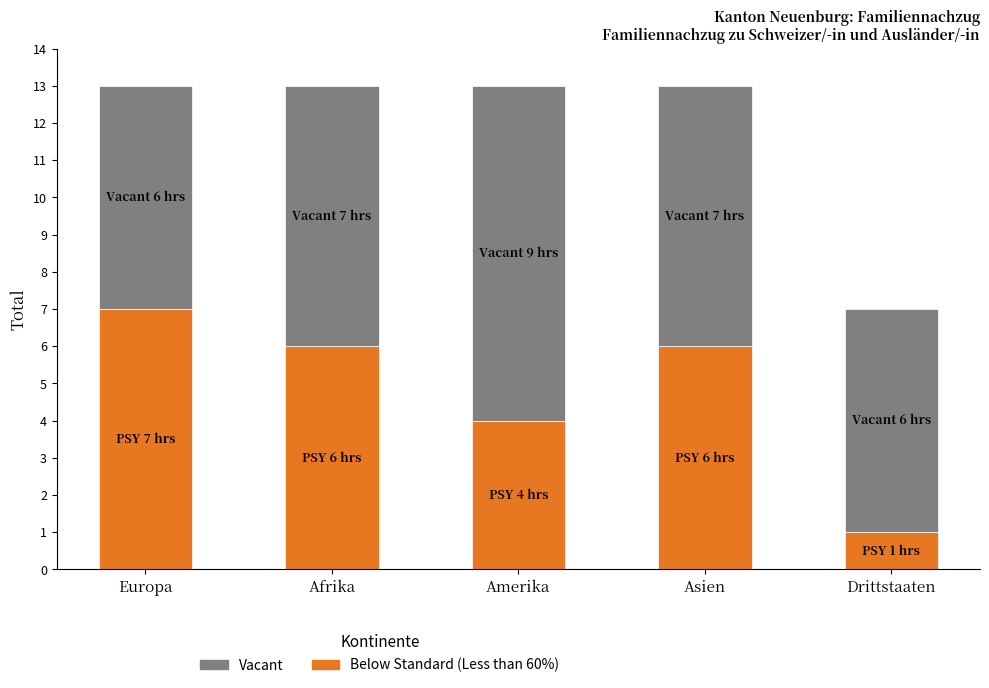

At which label does Below Standard (Less than 60%) reach its minimum?

Drittstaaten